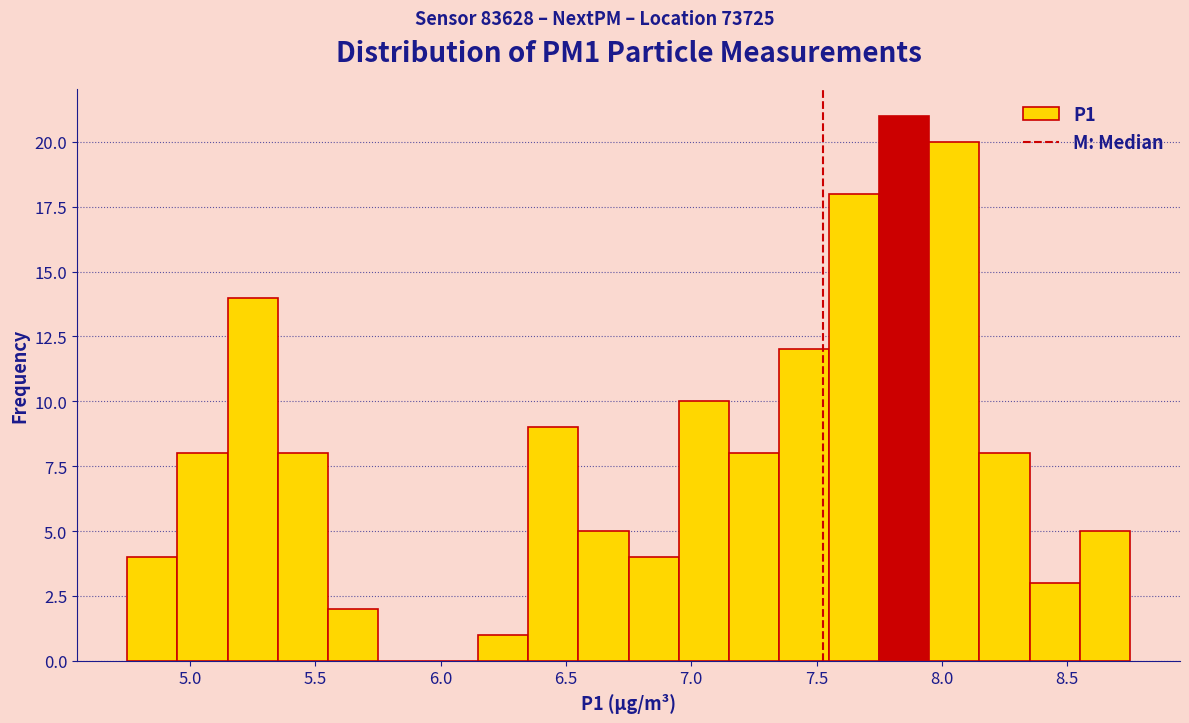

Reading left to right, list every bar in this chart as the range it spans on the x-axis followed by its height. The values are not printed on the chart, so give them approximately, as read against the axis.

4.75 to 4.95: 4
4.95 to 5.15: 8
5.15 to 5.35: 14
5.35 to 5.55: 8
5.55 to 5.75: 2
5.75 to 5.95: 0
5.95 to 6.15: 0
6.15 to 6.35: 1
6.35 to 6.55: 9
6.55 to 6.75: 5
6.75 to 6.95: 4
6.95 to 7.15: 10
7.15 to 7.35: 8
7.35 to 7.55: 12
7.55 to 7.75: 18
7.75 to 7.95: 21
7.95 to 8.15: 20
8.15 to 8.35: 8
8.35 to 8.55: 3
8.55 to 8.75: 5